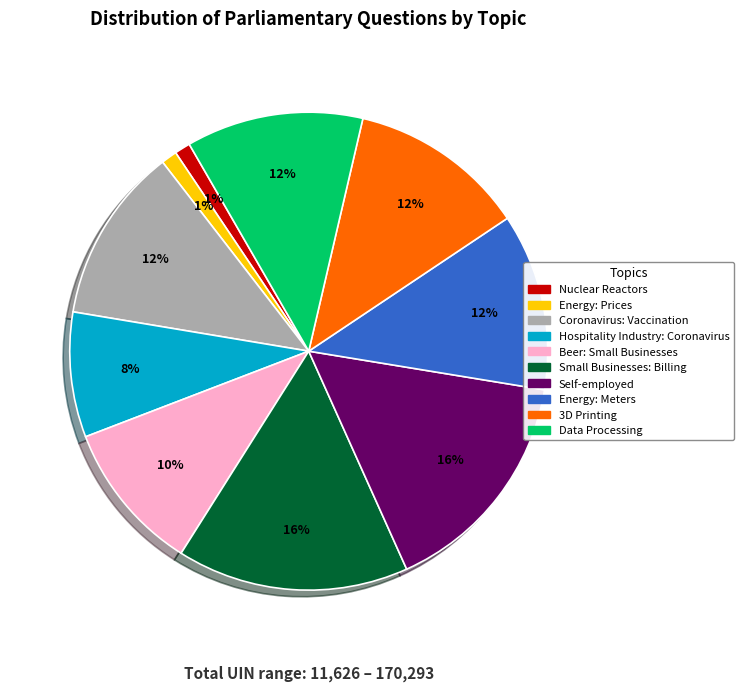

The Energy: Prices slice represents 1% of the pie. True or false?

True